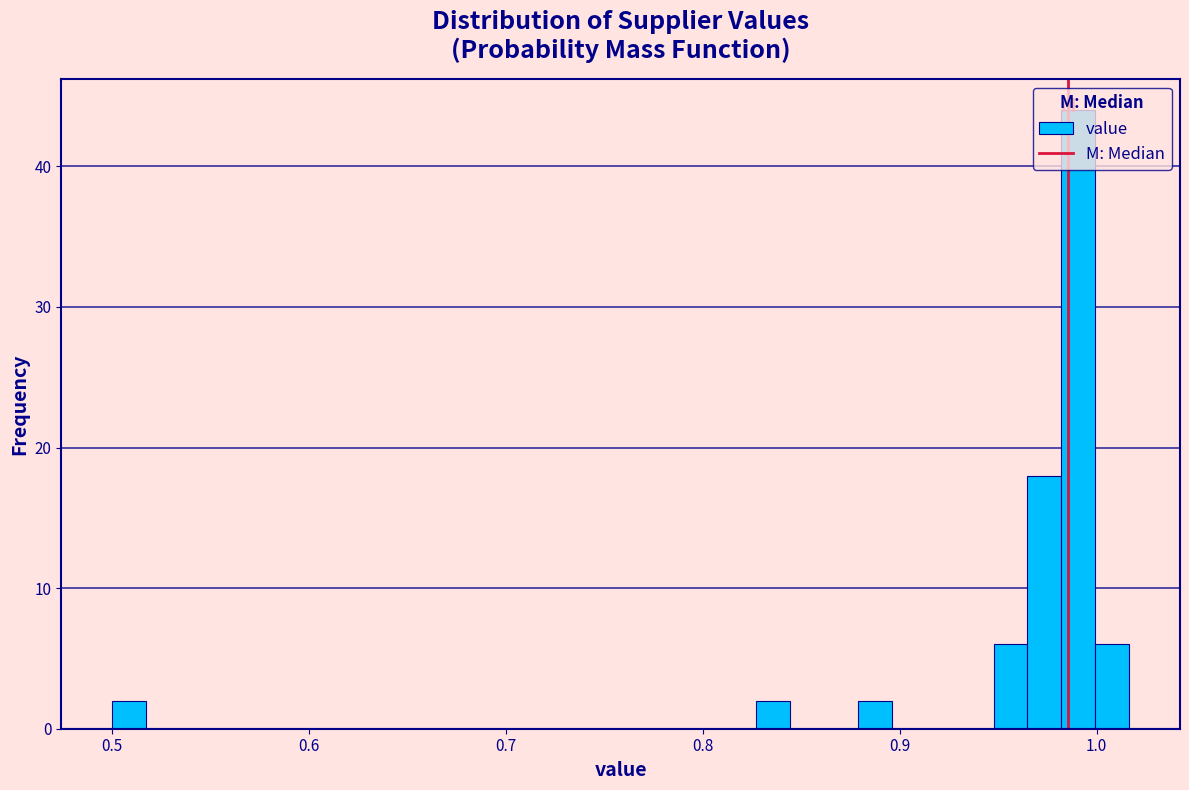

Read against the x-axis, roughly where is the centre of the tallest bar?

0.99